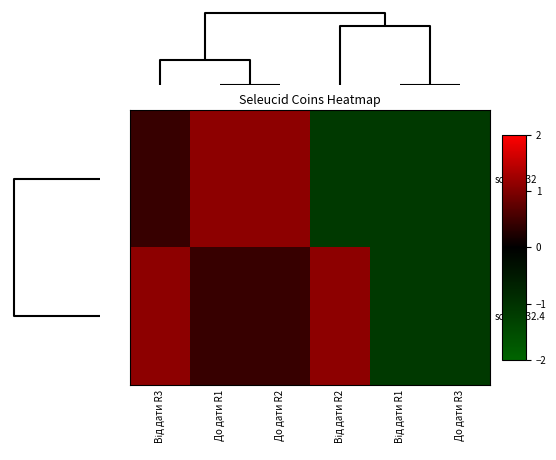

Which series has the largest total across all categories?

sc.1.1132.4